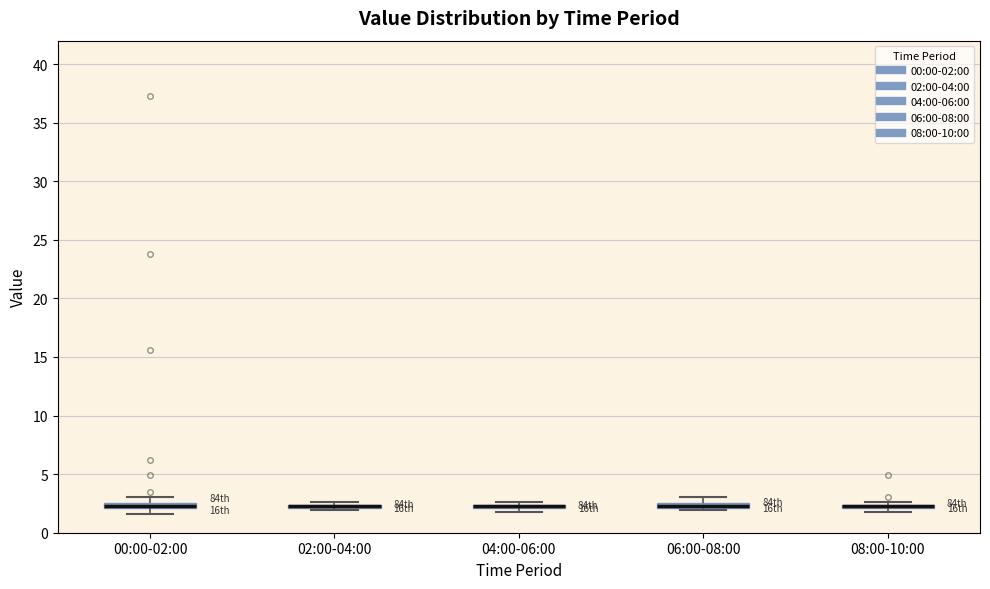

Where is the upper edge of the box for 00:00-02:00 on the y-axis? The values are not printed on the chart, so give them approximately, as read against the axis.

2.5